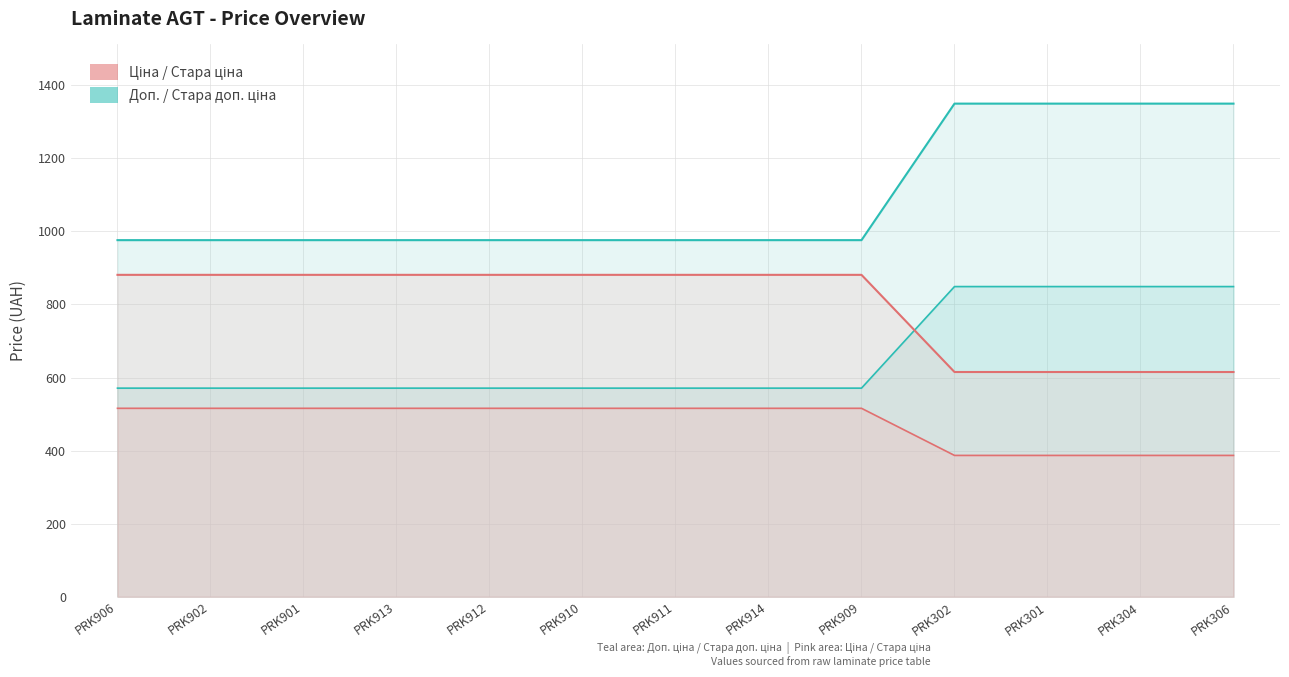

How many Стара ціна values are between 571 and 849?

13